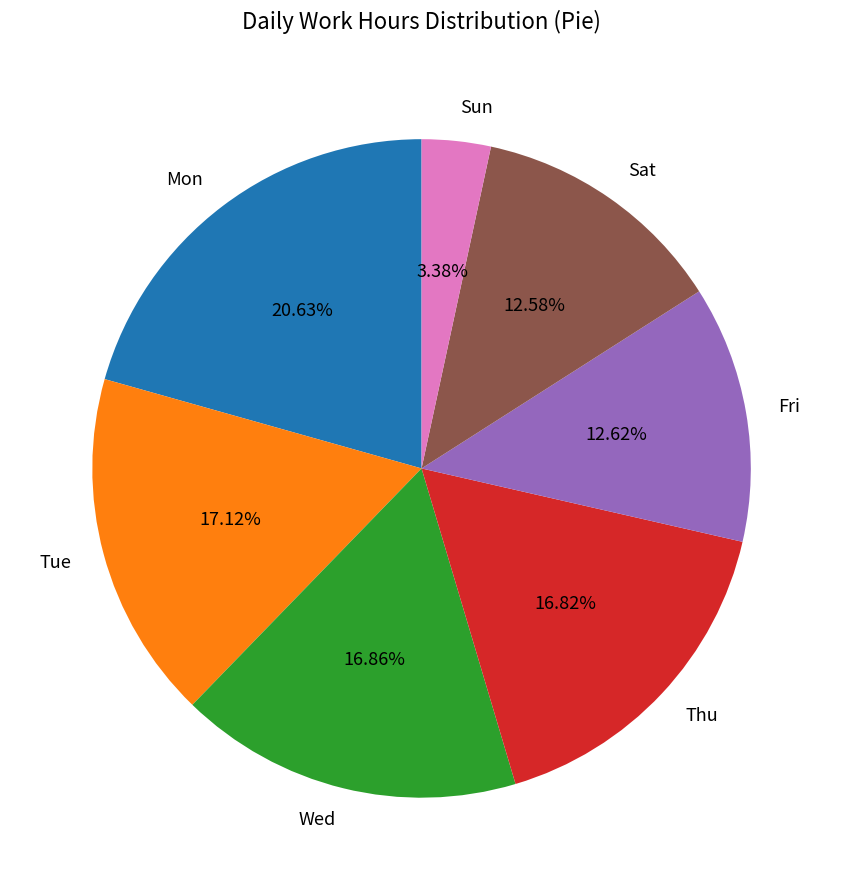

Does Mon account for over 50% of the chart?

No